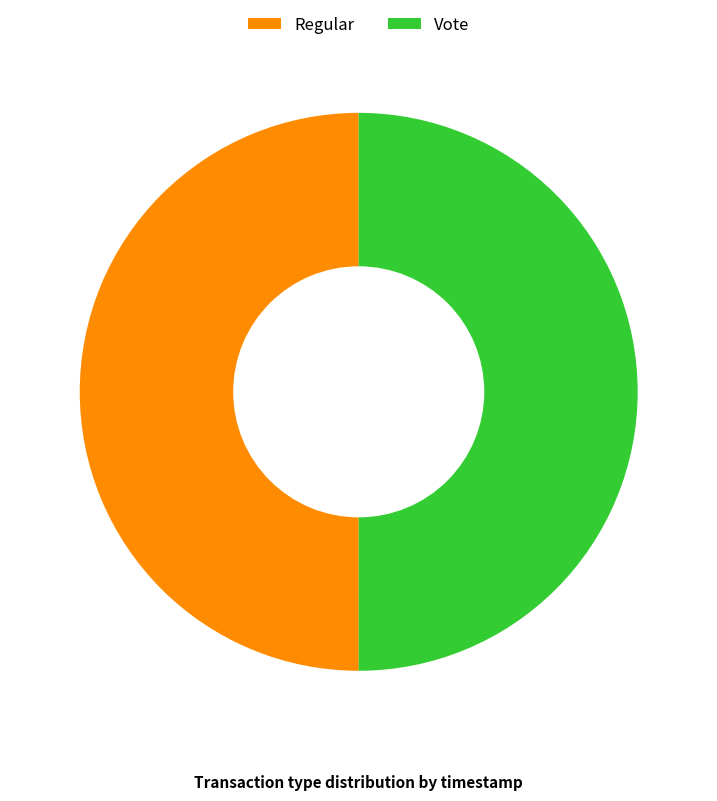

What is the ratio of the value at Regular to the value at Vote?

1.0